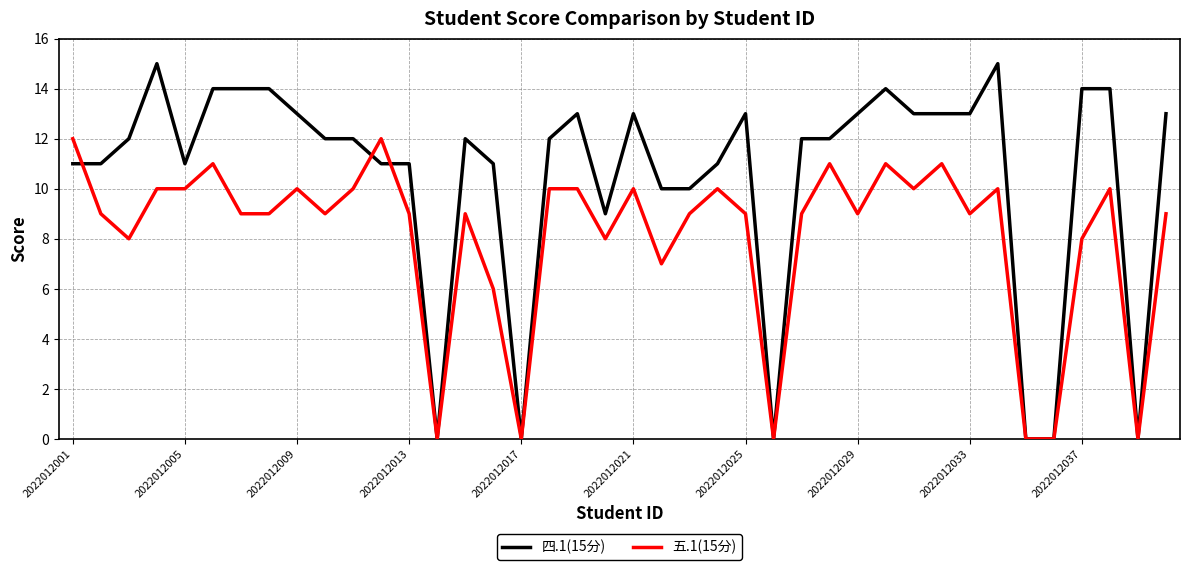

List the series in order of their overall mean, highest first.

四.1(15分), 五.1(15分)